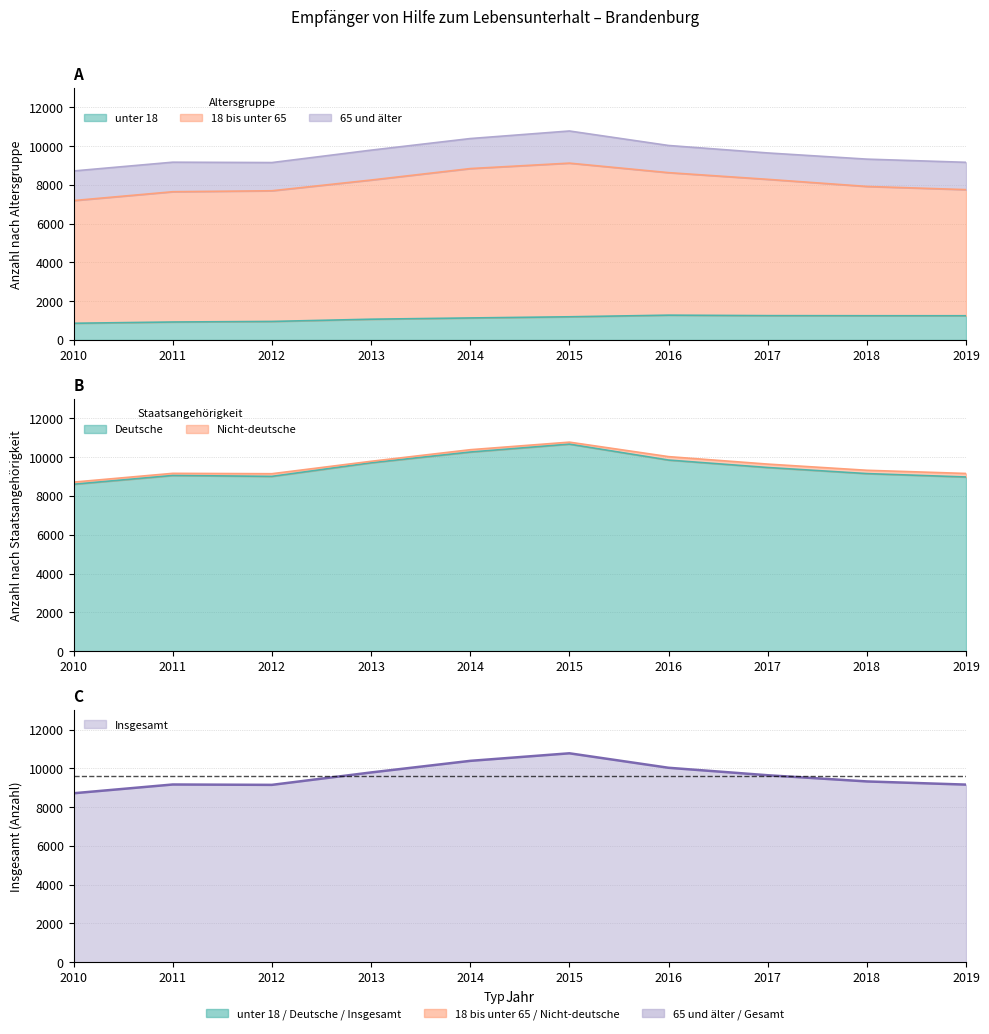

What is the average value of the 18 bis unter 65 series?

9479